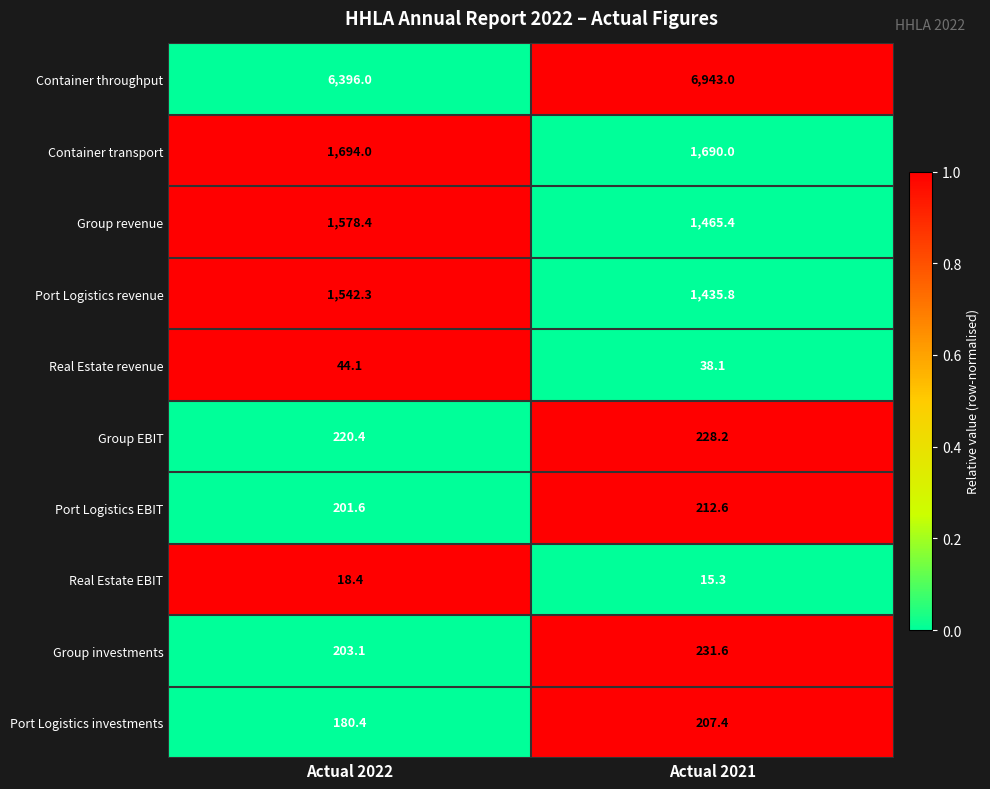

The value of Port Logistics revenue at Actual 2021 is 1435.8. True or false?

True